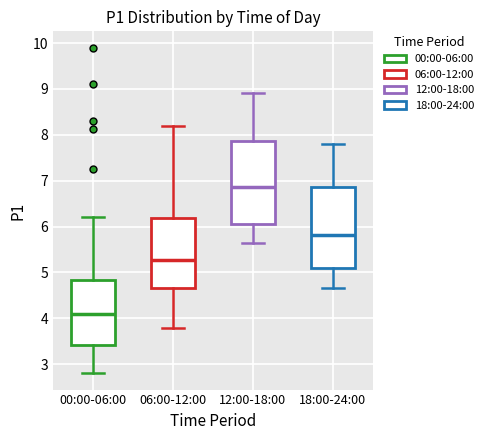

Reading left to right, transcribe this box plot: for each box, give where its median line is, the range the box spans, and where its two whiskers end, as read against the y-axis. The values are not printed on the chart, so give them approximately, as read against the axis.

00:00-06:00: median 4.1, box 3.4 to 4.8, whiskers 2.8 to 6.2
06:00-12:00: median 5.3, box 4.7 to 6.2, whiskers 3.8 to 8.2
12:00-18:00: median 6.9, box 6.1 to 7.9, whiskers 5.7 to 8.9
18:00-24:00: median 5.8, box 5.1 to 6.9, whiskers 4.7 to 7.8